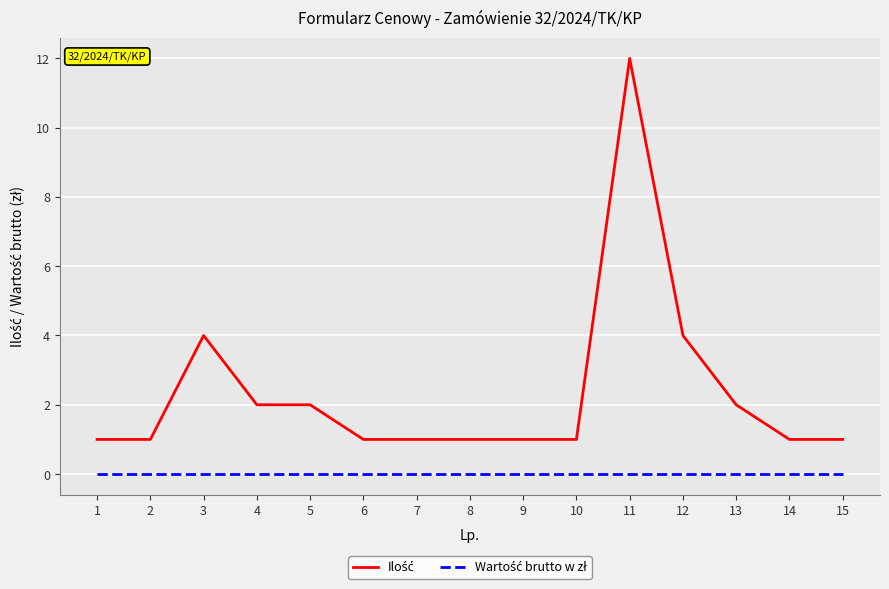

Which label corresponds to the largest value in the chart?

11